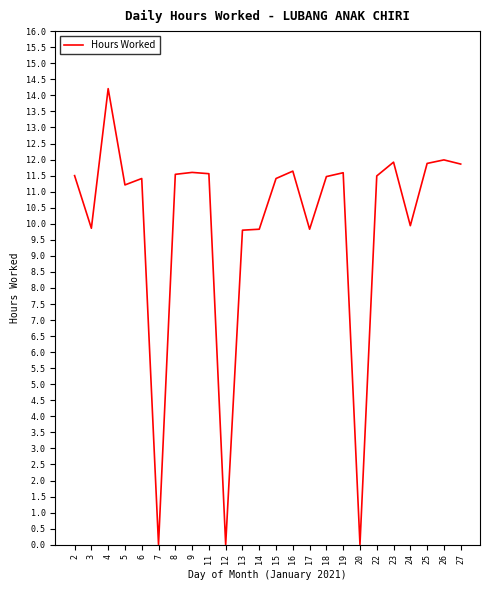

How many lines are shown in the chart?

1